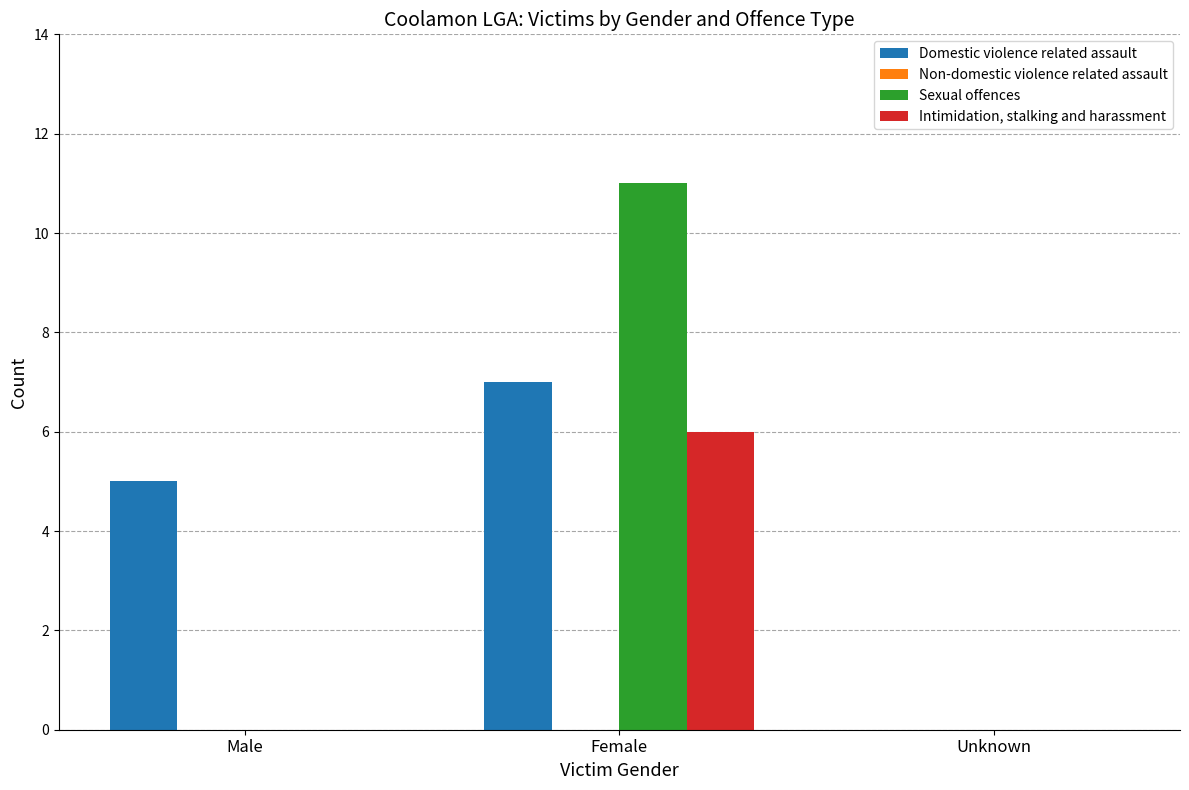

Is the value of Intimidation, stalking and harassment at Female greater than the value of Sexual offences at Female?

No